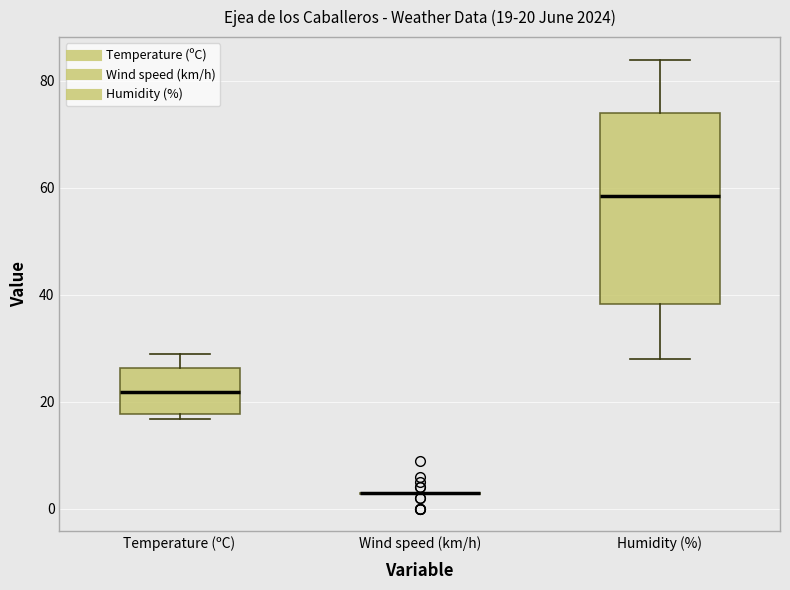

Which box is the tallest, from its lower edge to its upper edge?

Humidity (%)